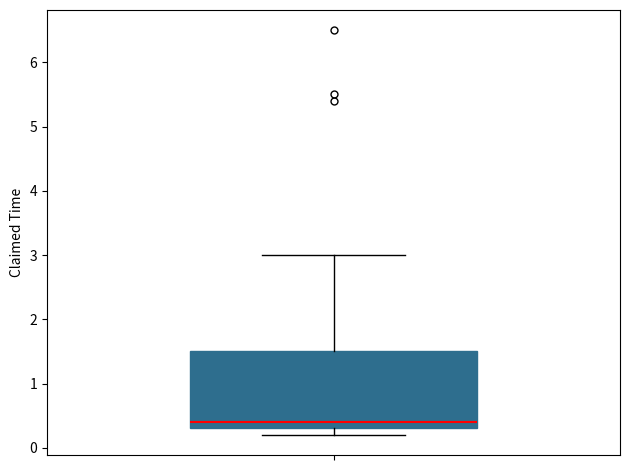

Where does the upper whisker of the box end on the y-axis? The values are not printed on the chart, so give them approximately, as read against the axis.

3.0